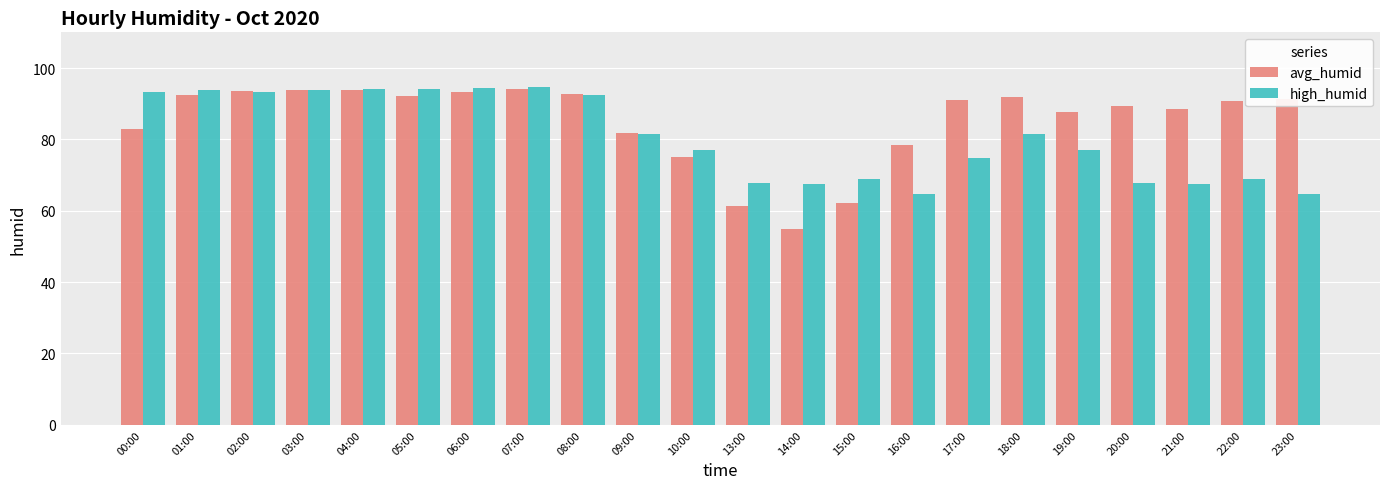

At which label does avg_humid first exceed 90?

01:00